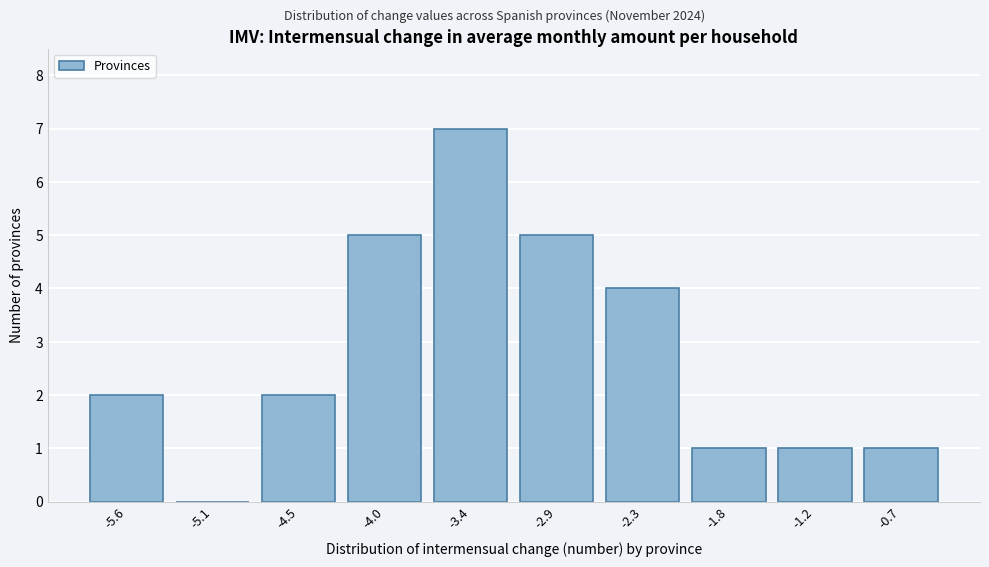

Reading left to right, transcribe all the data shown in this chart.

-5.6=2	-5.1=0	-4.5=2	-4.0=5	-3.4=7	-2.9=5	-2.3=4	-1.8=1	-1.2=1	-0.7=1